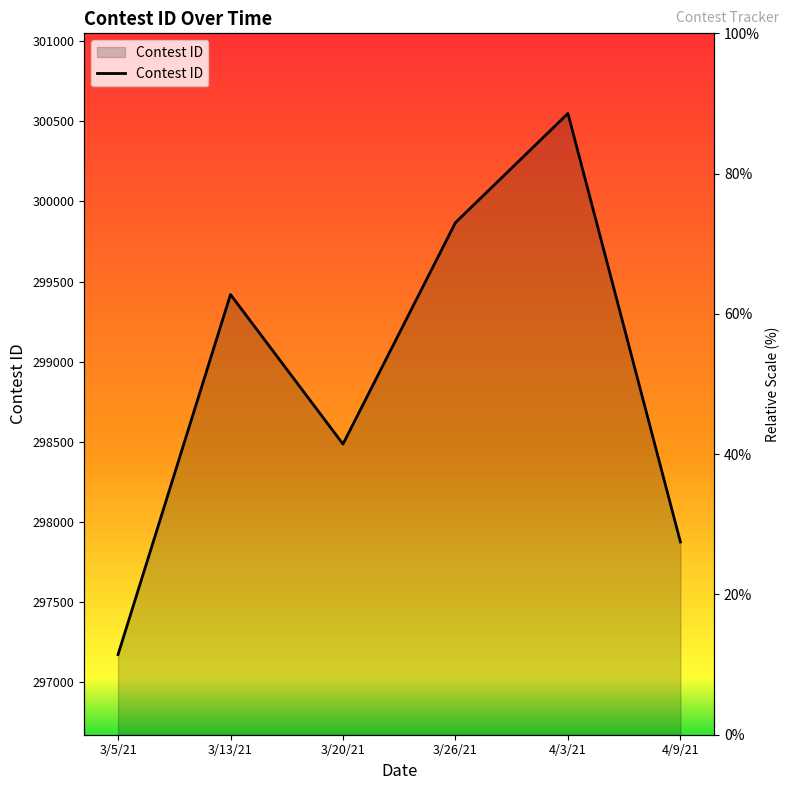

The chart shows a value of 89188 at 4/9/21. True or false?

False